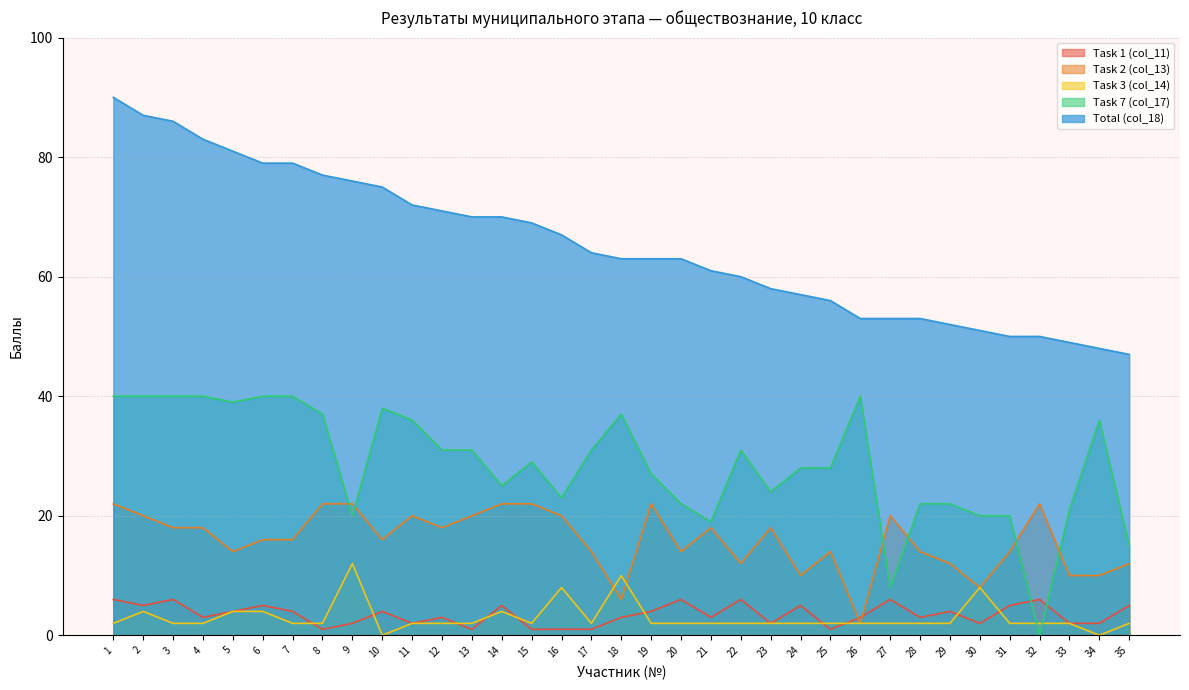

The value of Total (col_18) at 10 is 38. True or false?

False